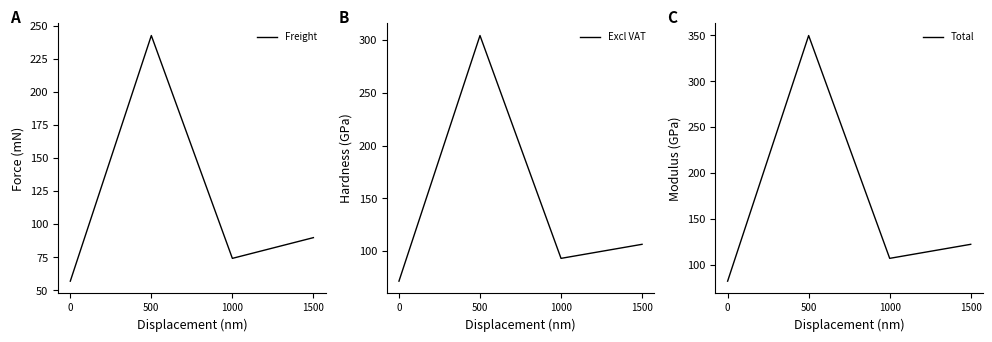

True or false: Excl VAT has more than 1 points higher than both neighbors.

False